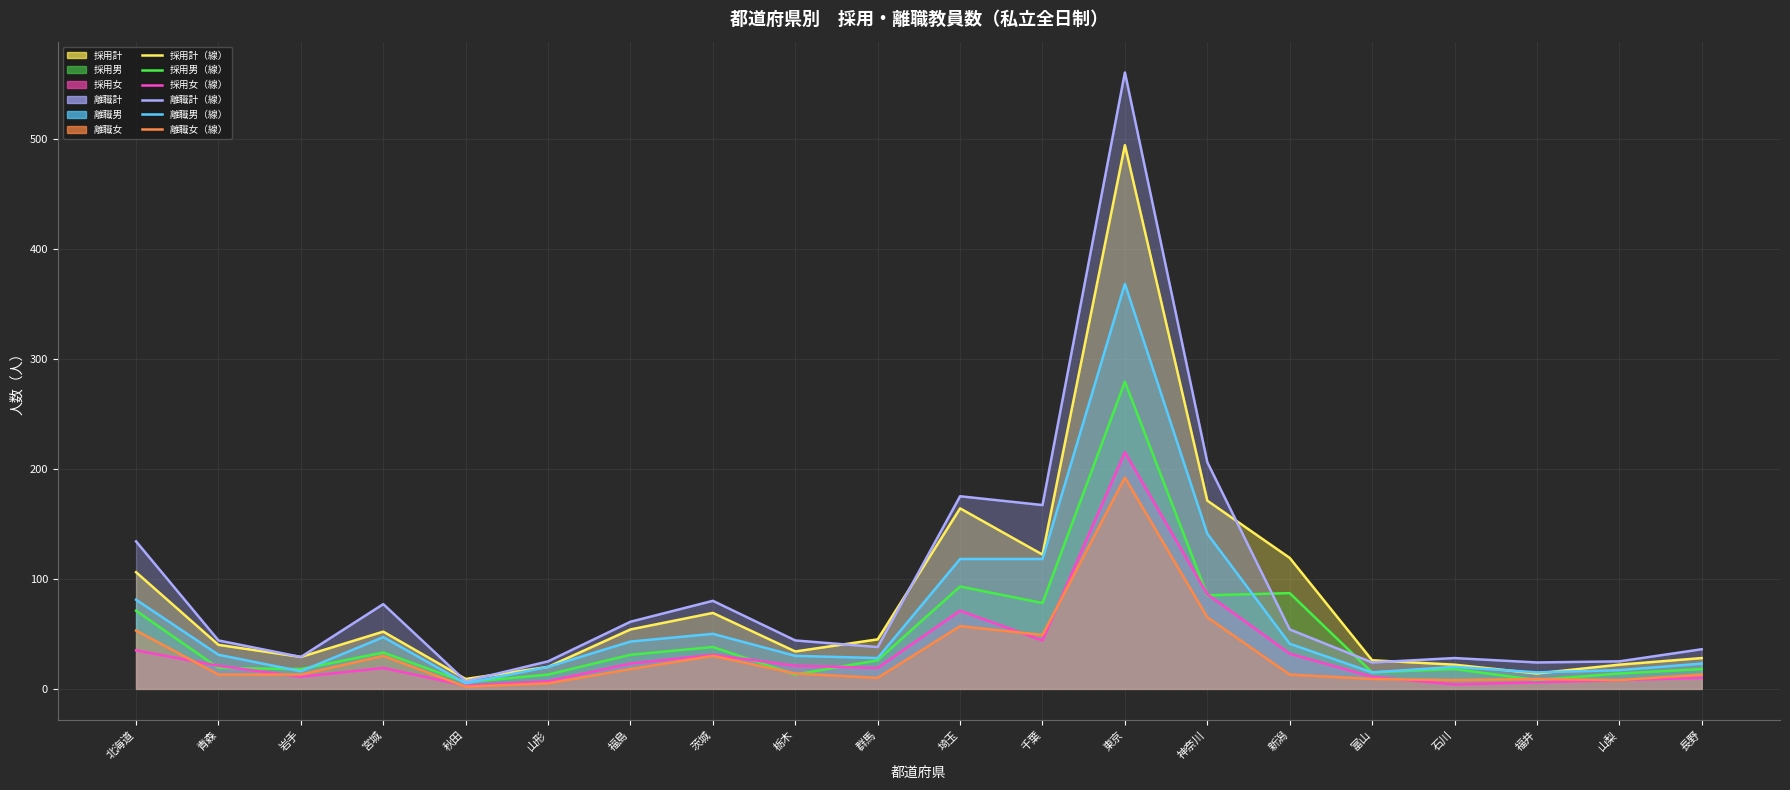

Between 岩手 and 埼玉, which series saw the biggest shift?

離職計（線）